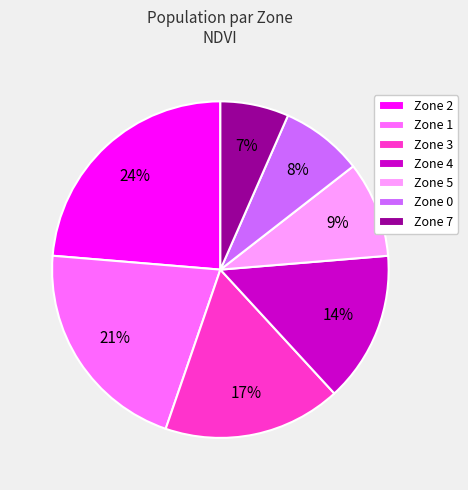

Is the sum of Zone 1 and Zone 0 greater than half?

No